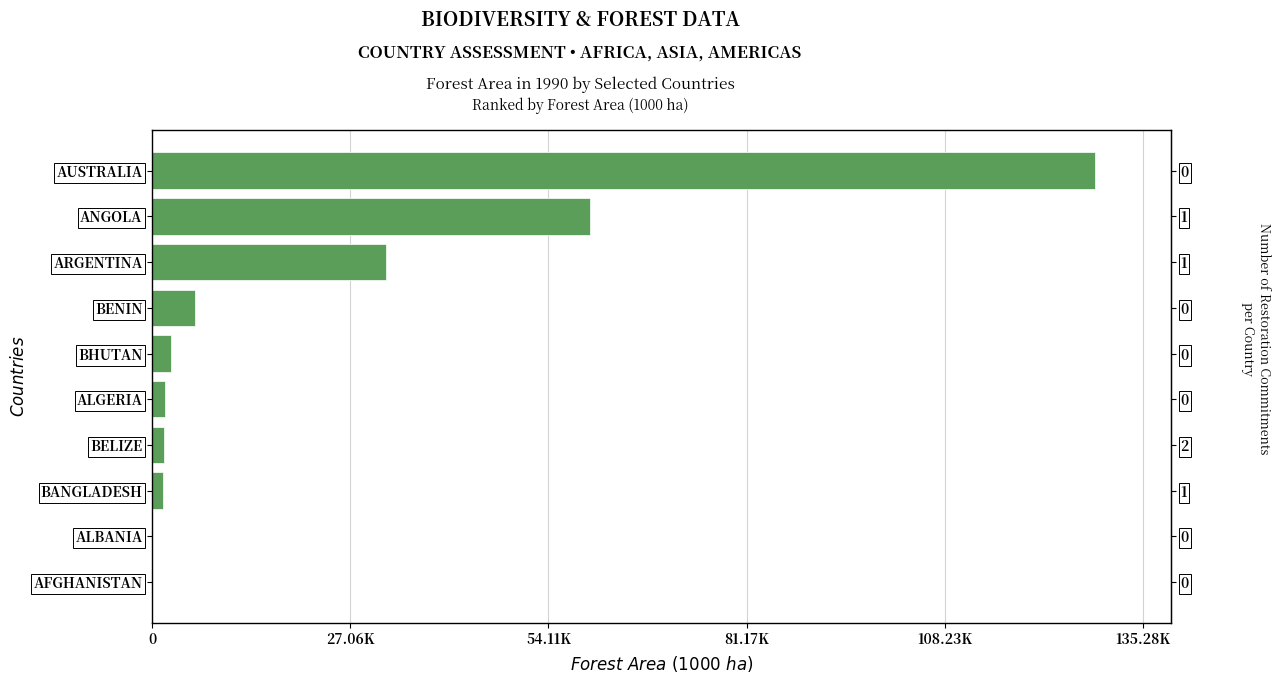

Does the chart contain stacked bars?

No